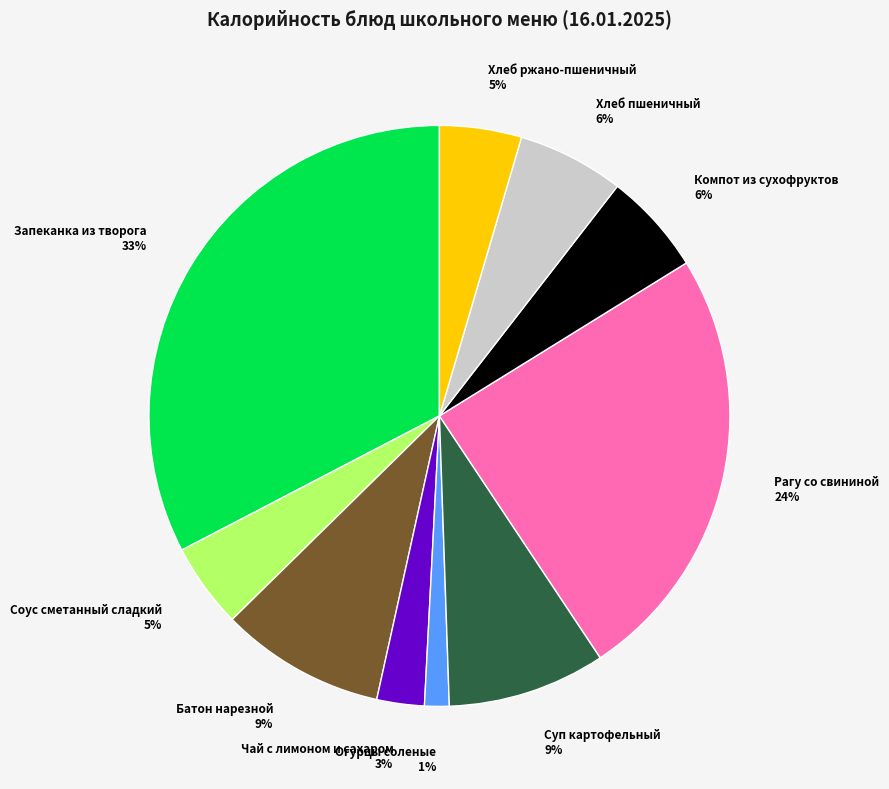

What percentage is the Огурцы соленые slice, to the nearest percent?

1%